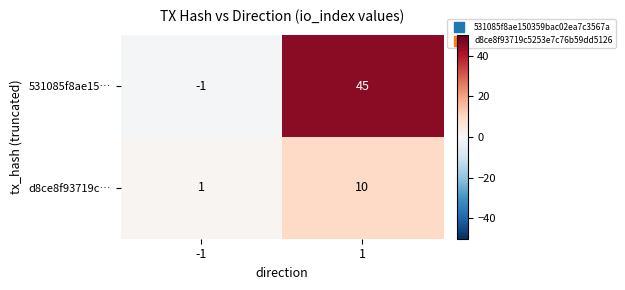

What is the highest value of the 531085f8ae15… series?

45